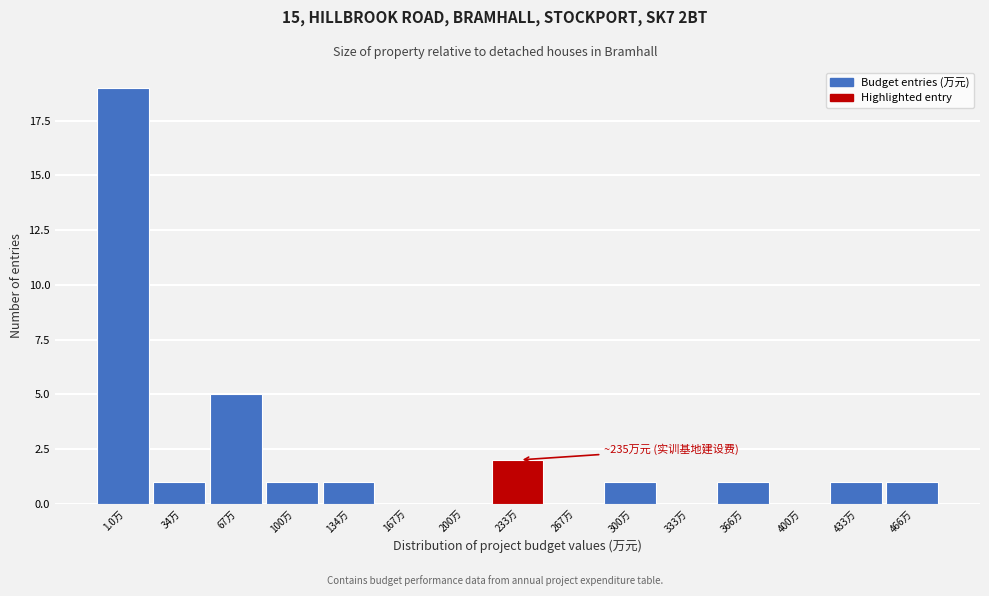

Reading left to right, transcribe all the data shown in this chart.

1.0万=19	34万=1	67万=5	100万=1	134万=1	167万=0	200万=0	233万=2	267万=0	300万=1	333万=0	366万=1	400万=0	433万=1	466万=1